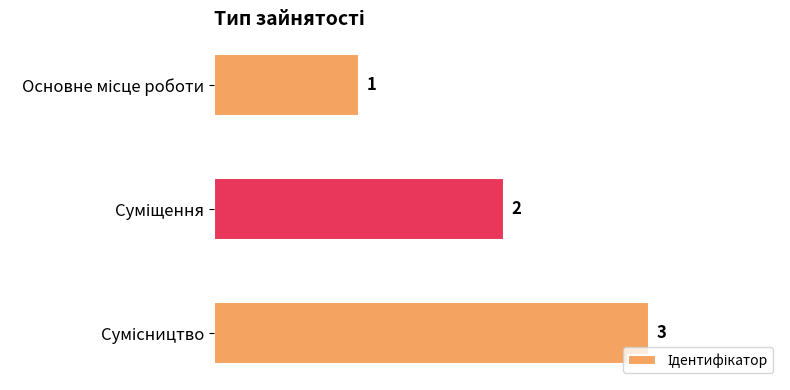

What is the value of the 1st bar from the top?

1